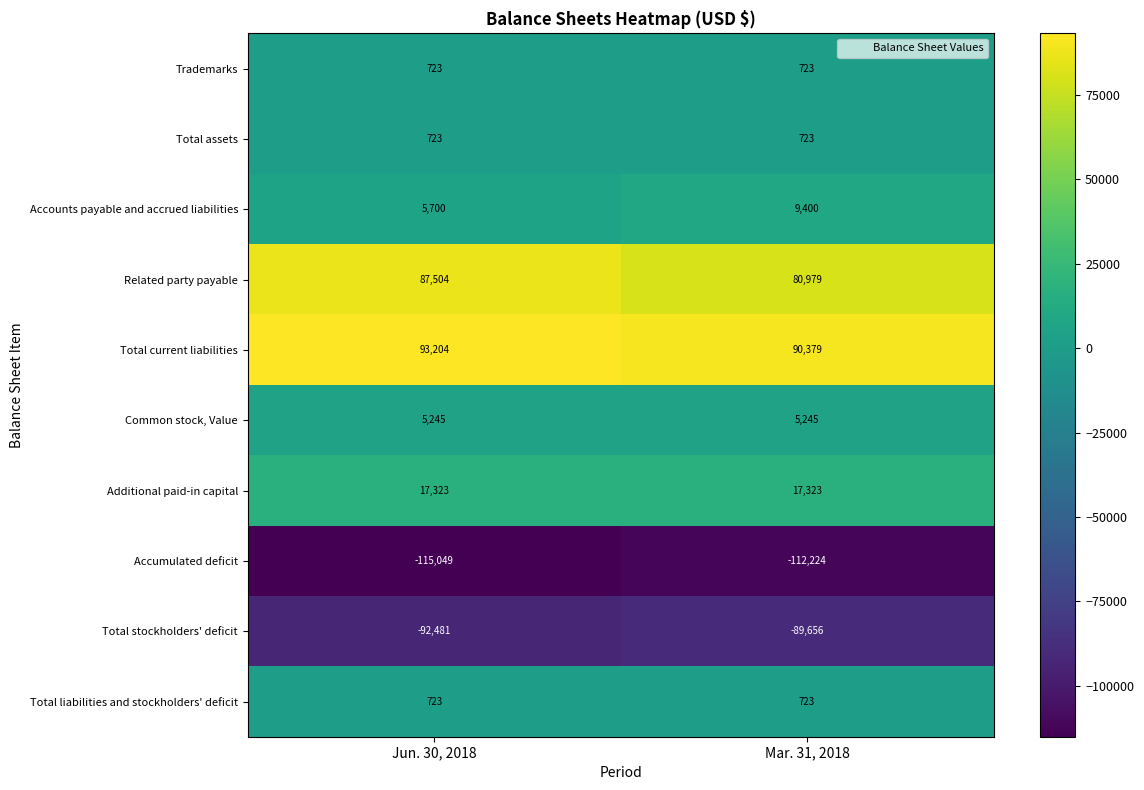

What is the sum of the Total stockholders' deficit values at Mar. 31, 2018 and Jun. 30, 2018?

-182137